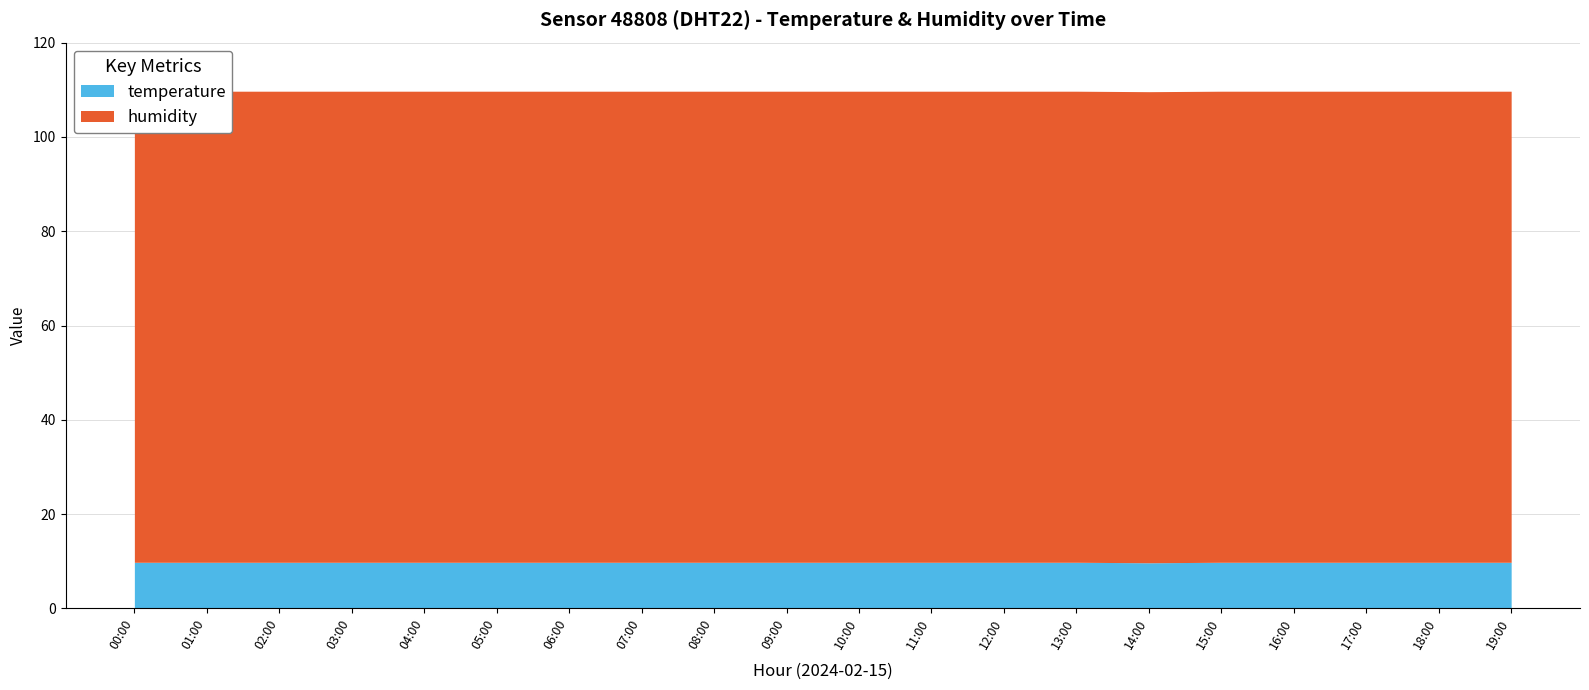

Reading right to left, transcribe all the data shown in this chart.

temperature: 9.8	9.8	9.8	9.8	9.8	9.7	9.8	9.8	9.8	9.8	9.8	9.8	9.8	9.8	9.8	9.8	9.8	9.8	9.8	9.8
humidity: 99.9	99.9	99.9	99.9	99.9	99.9	99.9	99.9	99.9	99.9	99.9	99.9	99.9	99.9	99.9	99.9	99.9	99.9	99.9	99.9